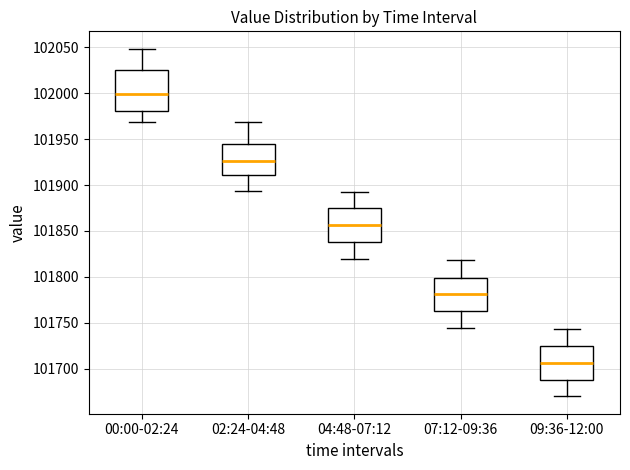

Where does the median line of the box for 09:36-12:00 sit on the y-axis? The values are not printed on the chart, so give them approximately, as read against the axis.

101705